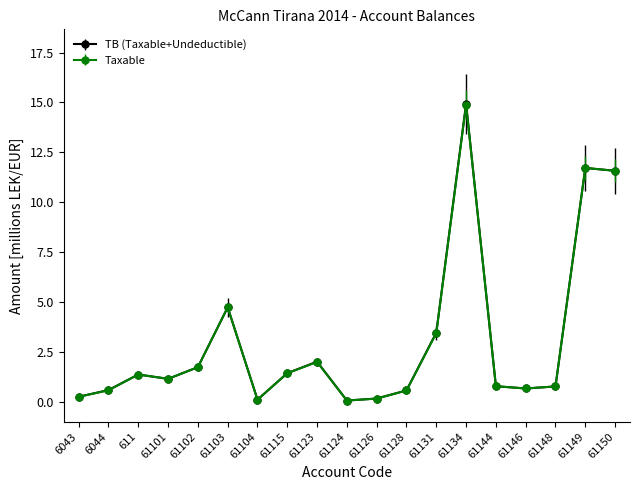

What is the total value across all series at 611?

2.7